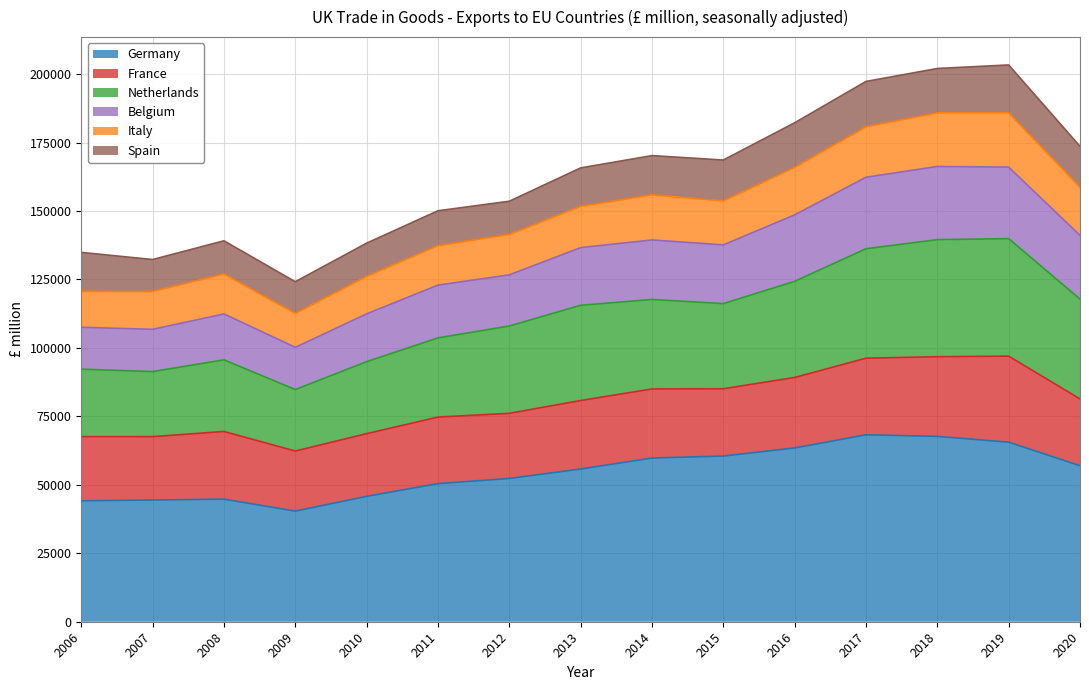

The value of Germany at 2015 is 104206. True or false?

False